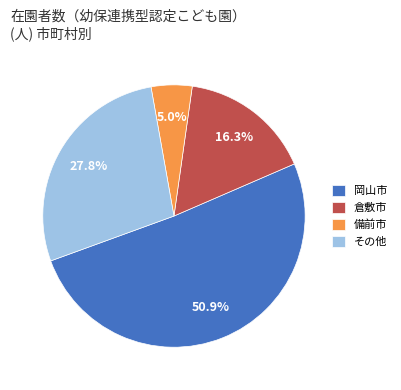

Between その他 and 岡山市, which is larger?

岡山市